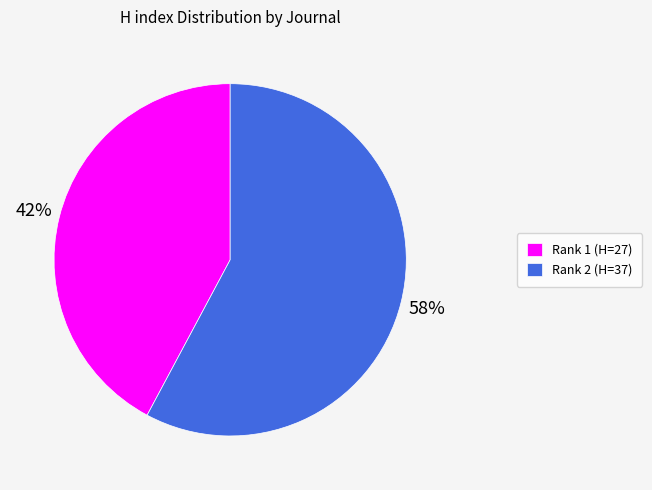

Is it true that Rank 1 (H=27) is 49% of the pie?

False